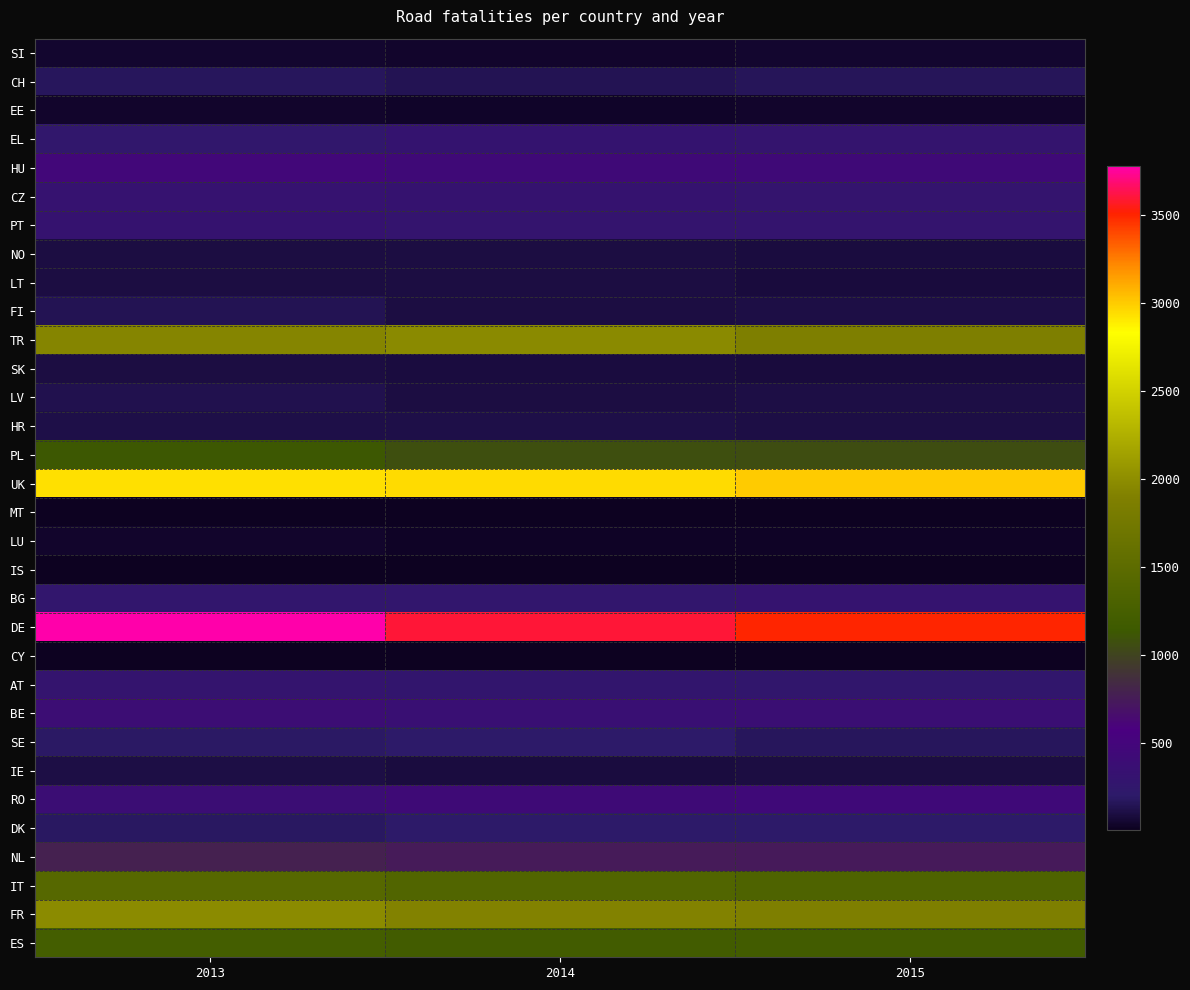

At how many categories does at least one series exceed 2216?

3